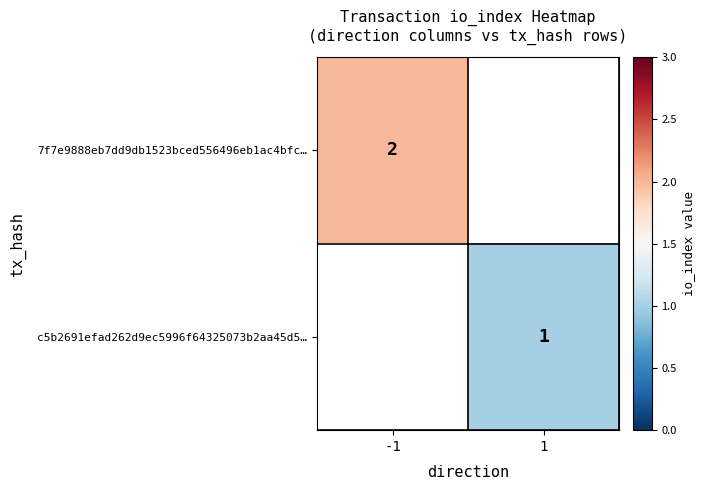

True or false: c5b2691efad262d9ec5996f64325073b2aa45d5… has a value of 1 at 1.

True